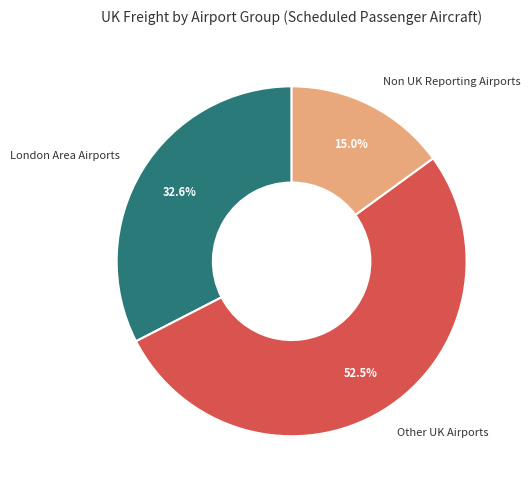

How many segments does this pie chart have?

3